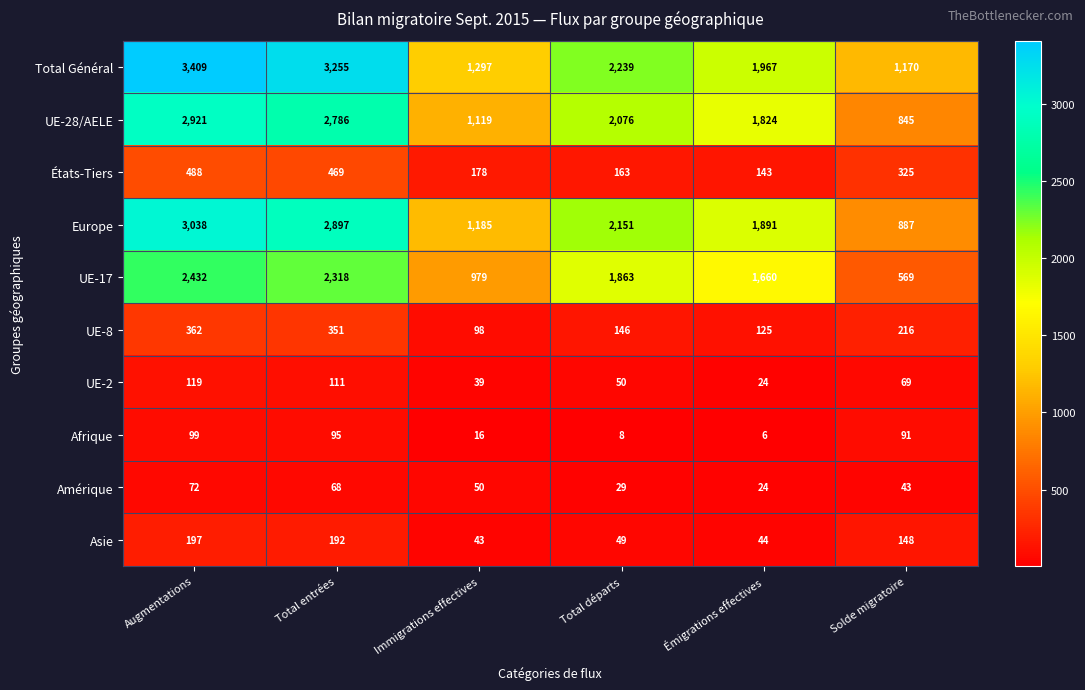

At how many categories does at least one series exceed 1233?

5